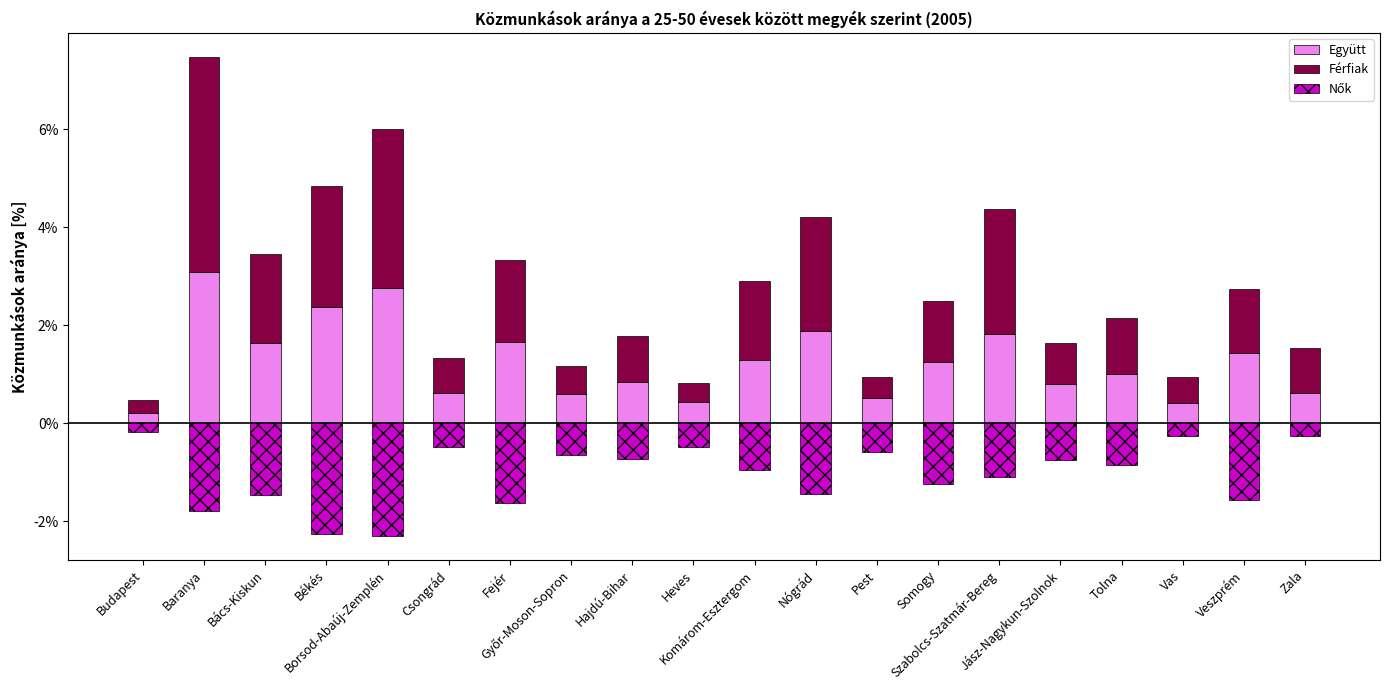

Which series has the widest spread of values?

Férfiak